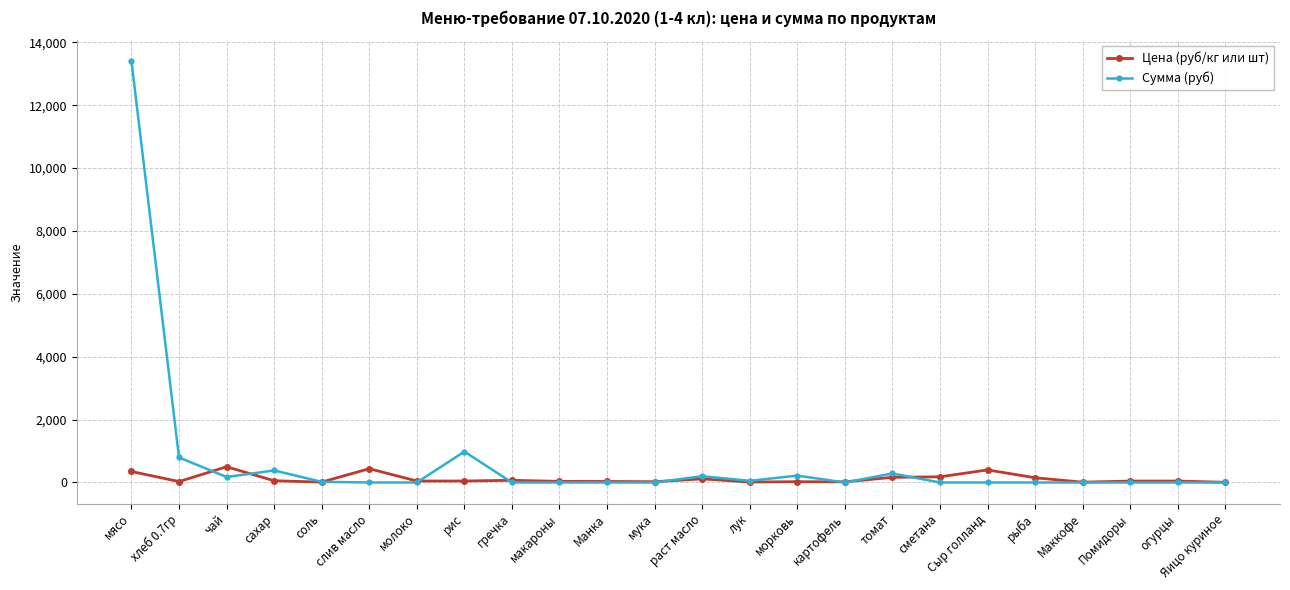

At which category is the sum across all series the highest?

мясо